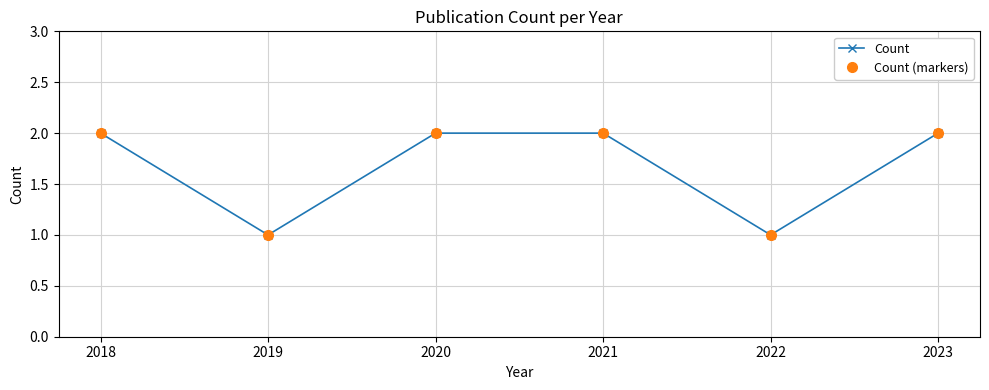

What is the smallest value displayed?

1